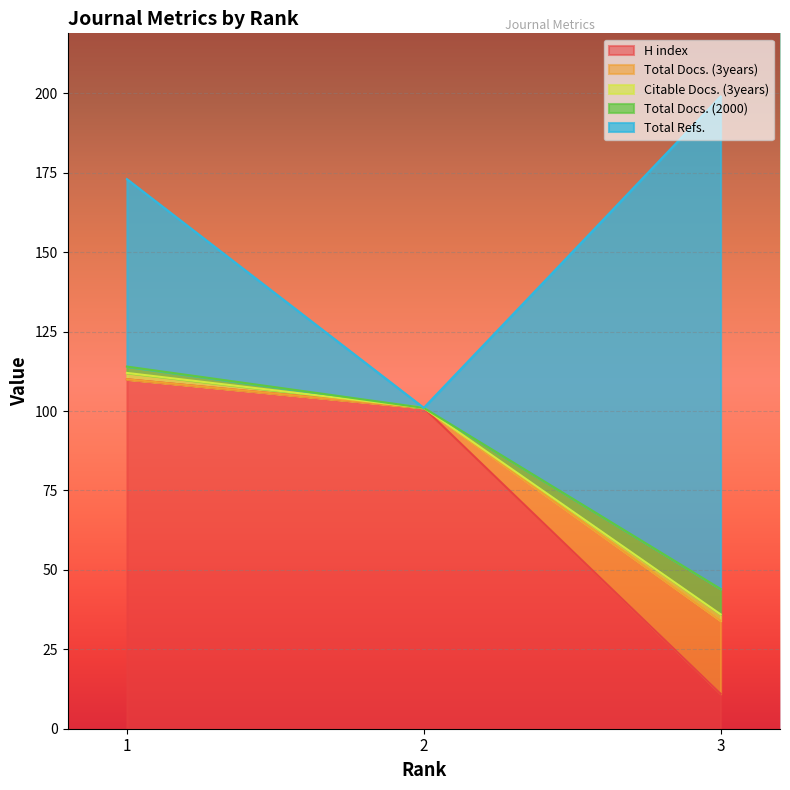

Rank the series at 3 from lowest to highest value.

Citable Docs. (3years), Total Docs. (2000), H index, Total Docs. (3years), Total Refs.